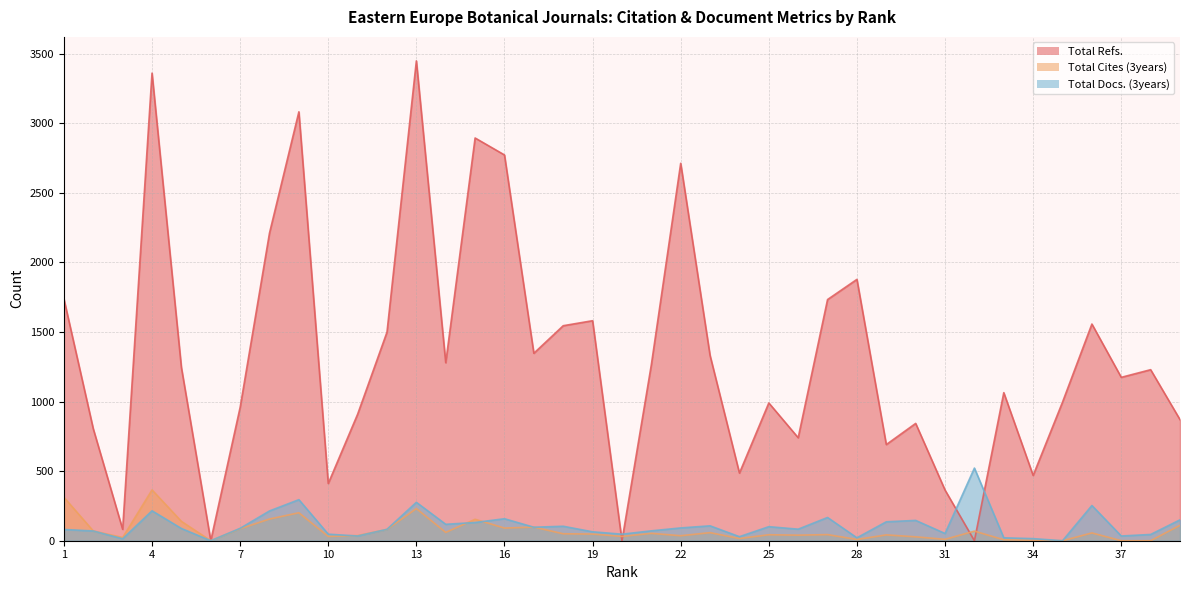

List the series in order of their peak value, lowest first.

Total Cites (3years), Total Docs. (3years), Total Refs.